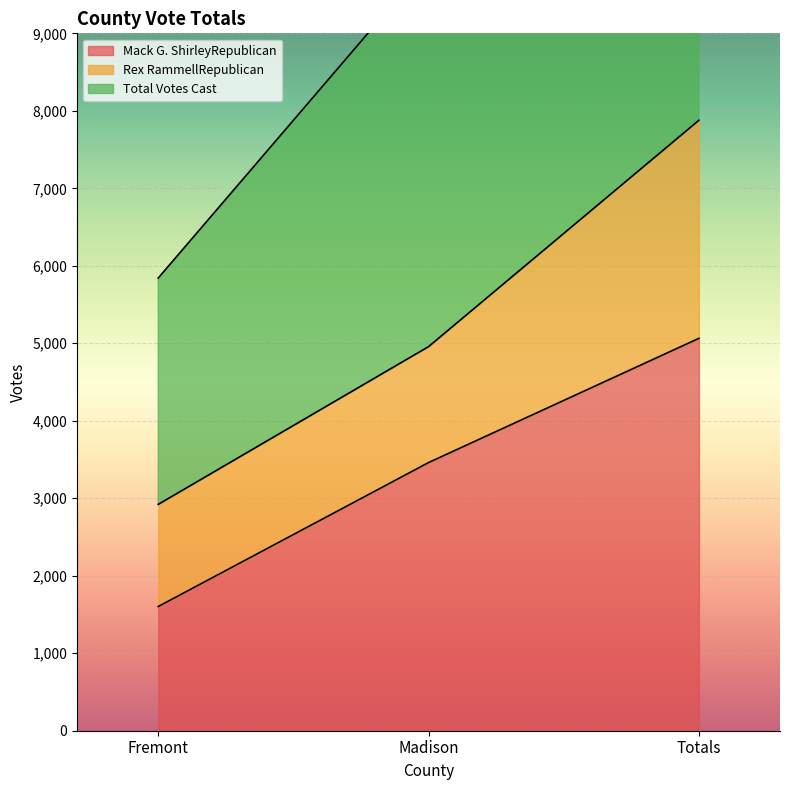

Where does the Mack G. ShirleyRepublican series first go above 3461?

Totals